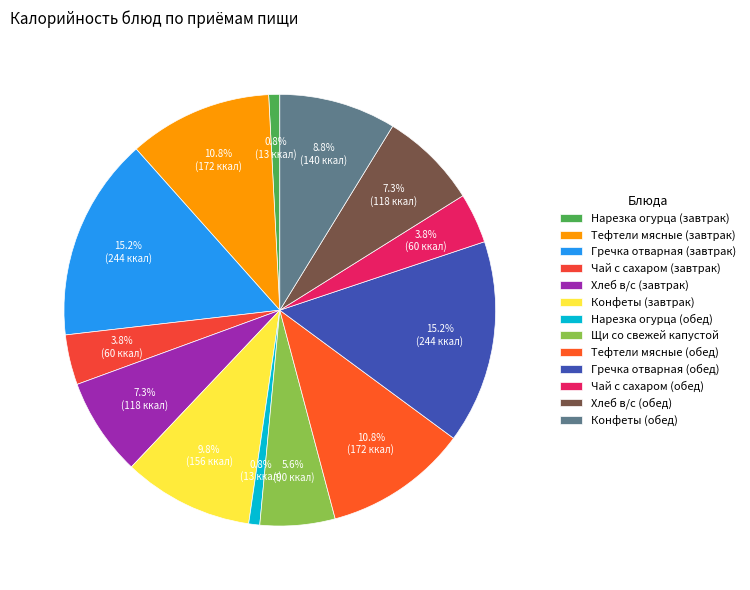

Is it true that Нарезка огурца (завтрак) is 1% of the pie?

True